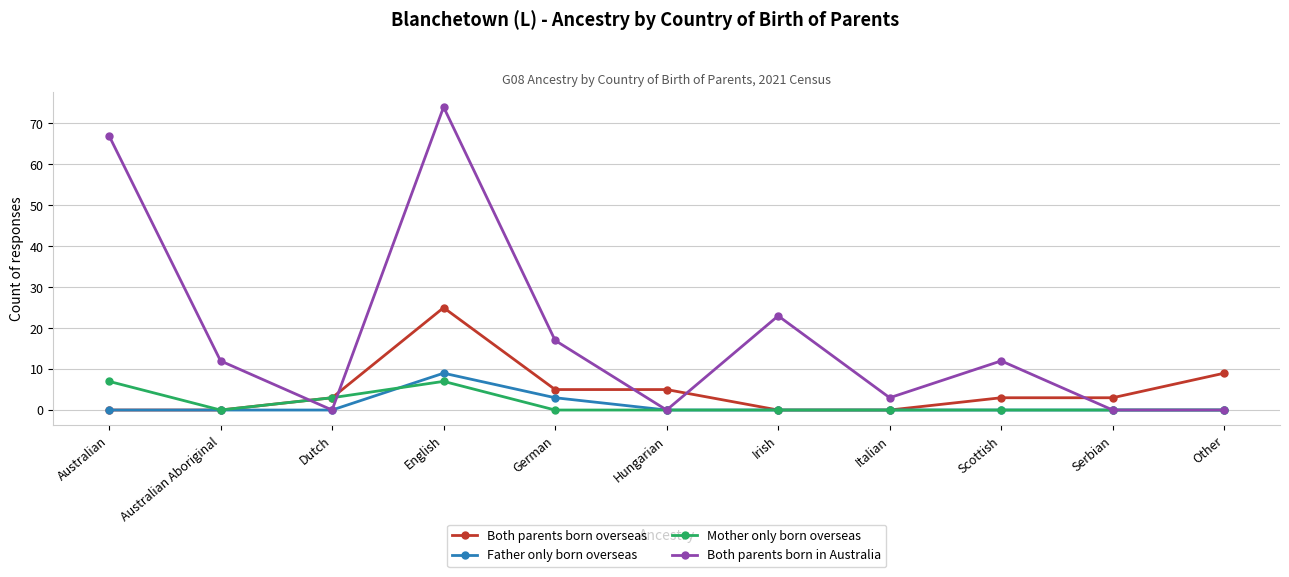

What is the sum of all Mother only born overseas values?

17